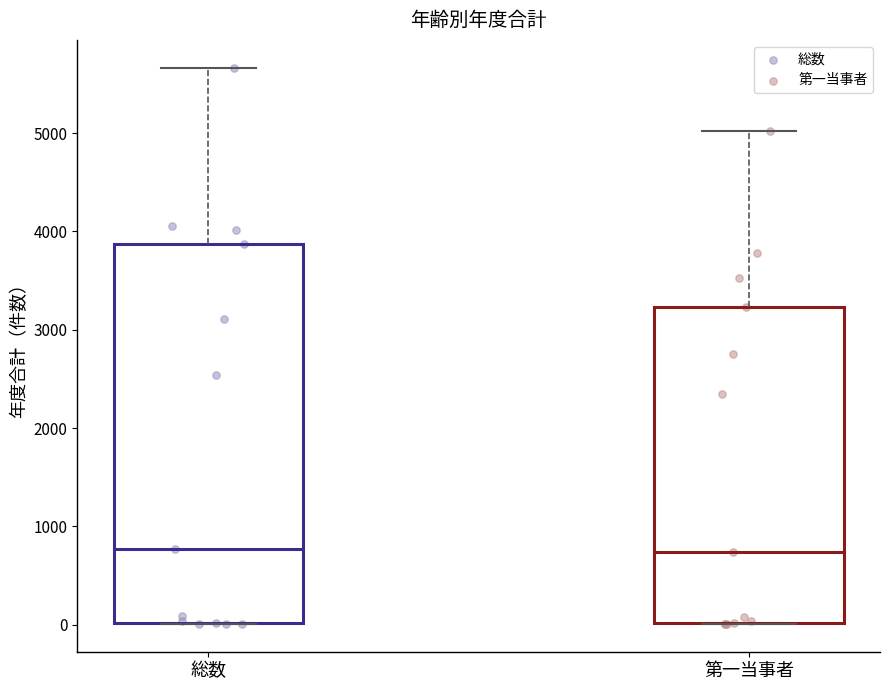

Reading left to right, transcribe this box plot: for each box, give where its median line is, the range the box spans, and where its two whiskers end, as read against the y-axis. The values are not printed on the chart, so give them approximately, as read against the axis.

総数: median 800, box 0 to 3900, whiskers 0 to 5700
第一当事者: median 700, box 0 to 3200, whiskers 0 to 5000